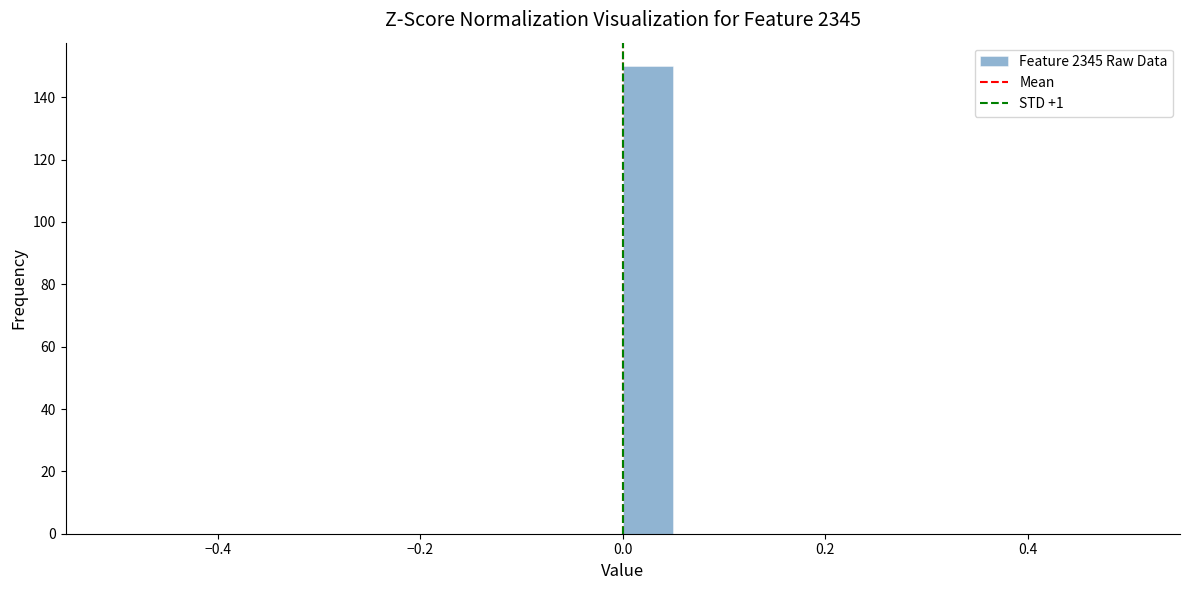

Read against the x-axis, roughly where is the centre of the tallest bar?

0.02